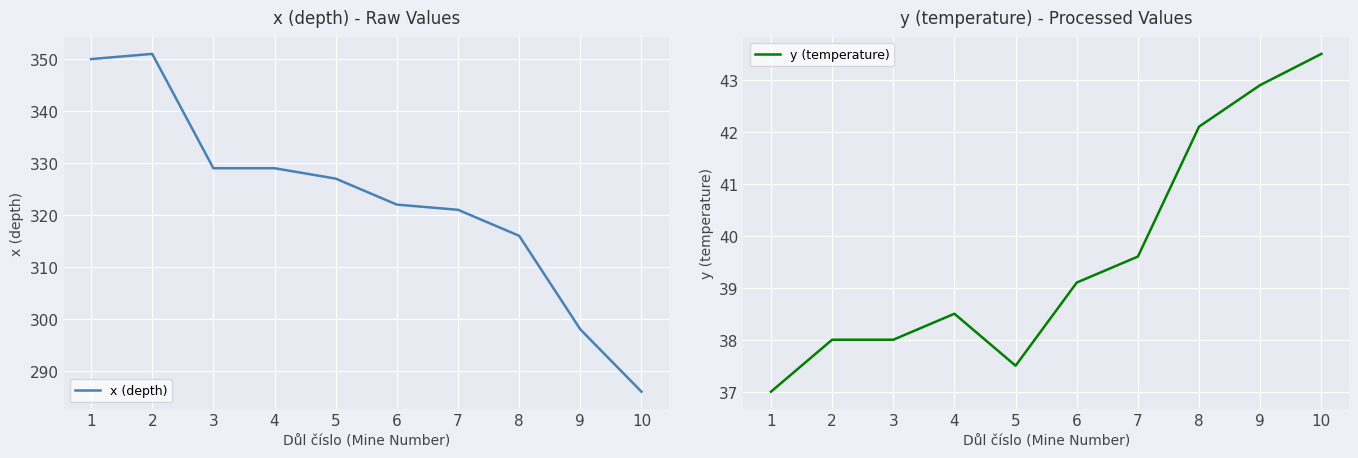

What is the sum of the y (temperature) values at 7 and 1?

76.6